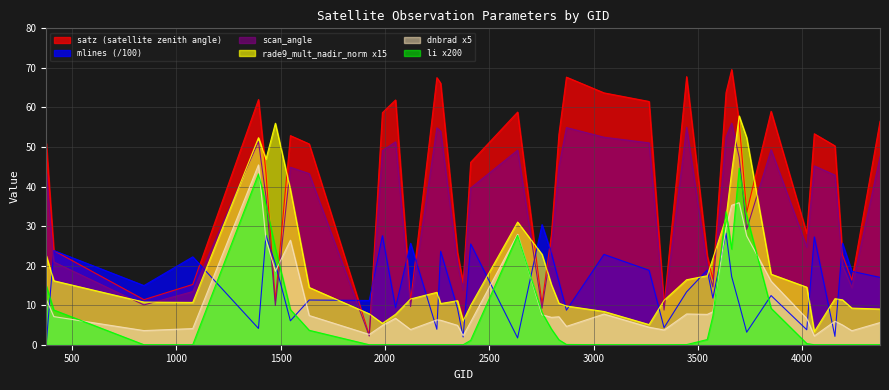

How many data points does each series have?

40